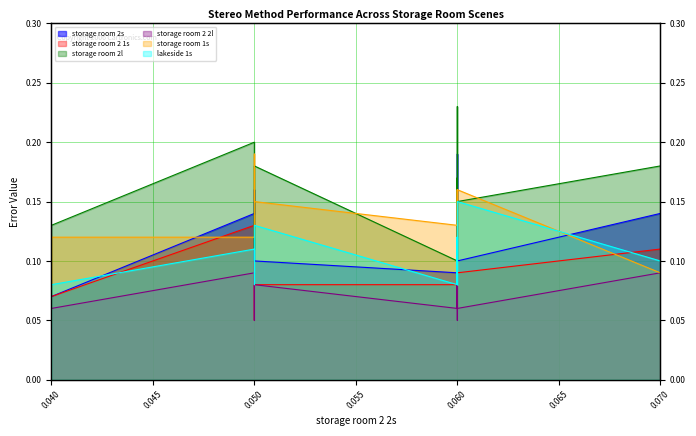

Which series has the largest total across all categories?

storage room 2l